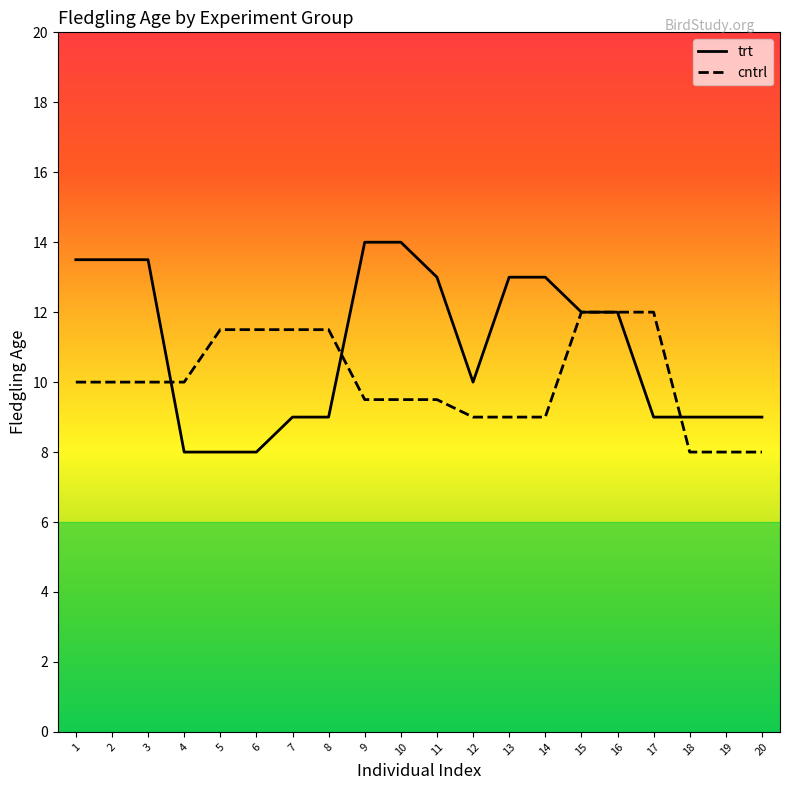

What is the average value of the cntrl series?

10.1